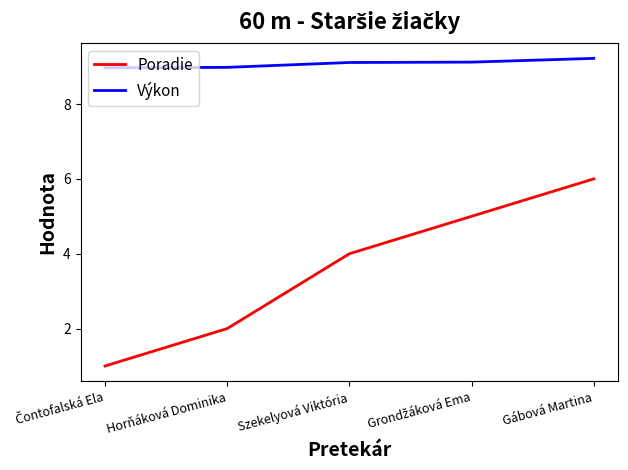

What is the difference between the second highest and minimum values in the Poradie series?

4.0